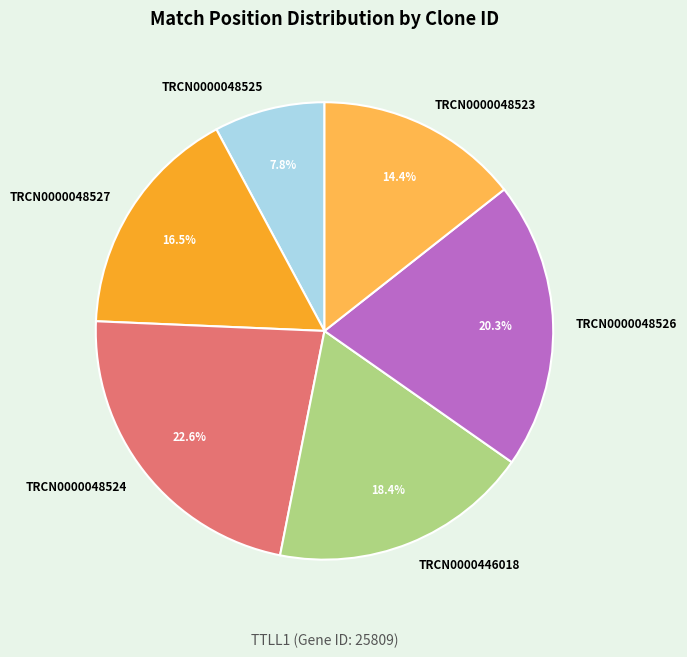

The TRCN0000048523 slice represents 21% of the pie. True or false?

False